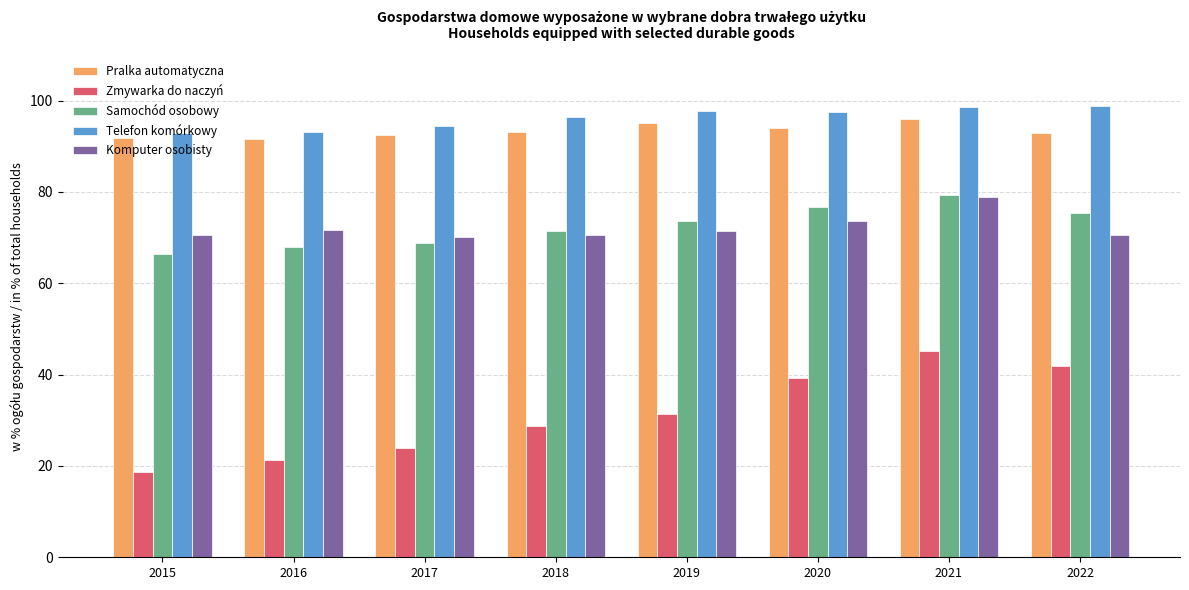

How many distinct data groups are displayed?

5